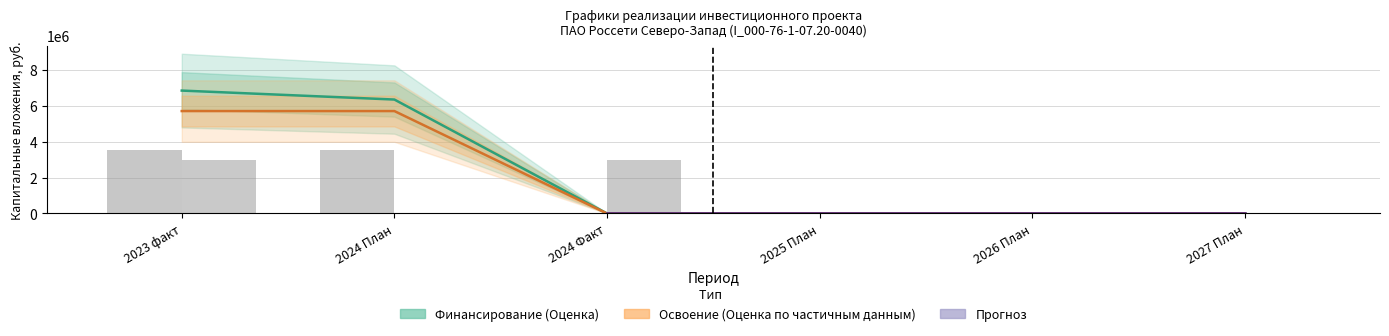

What is the spread (max minus min) of values at 2023 факт?

3897597